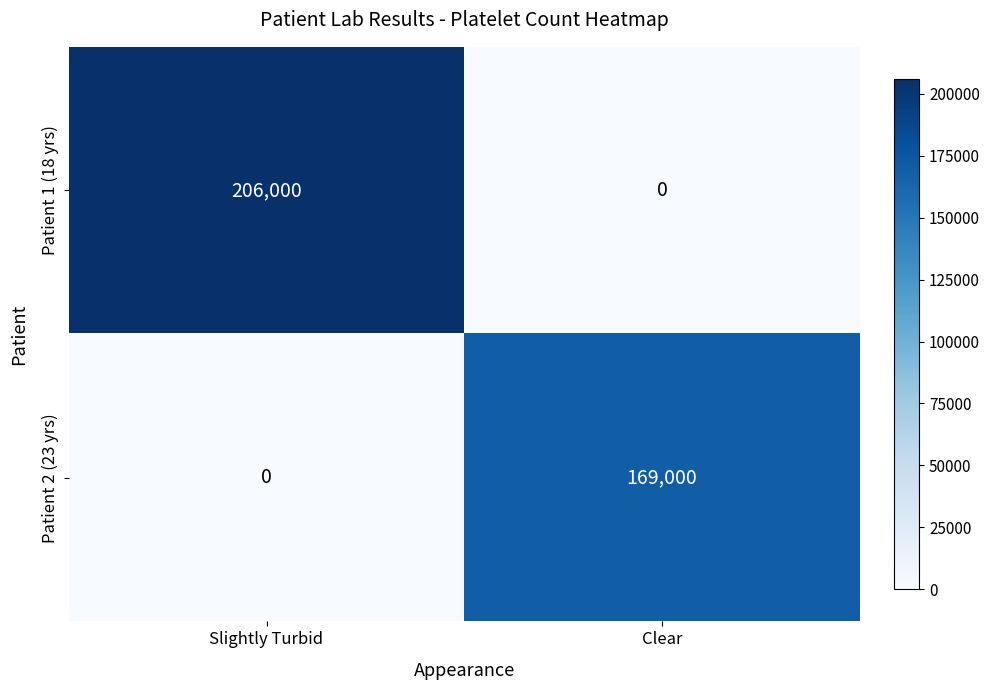

The value of Patient 1 (18 yrs) at Slightly Turbid is 206000. True or false?

True